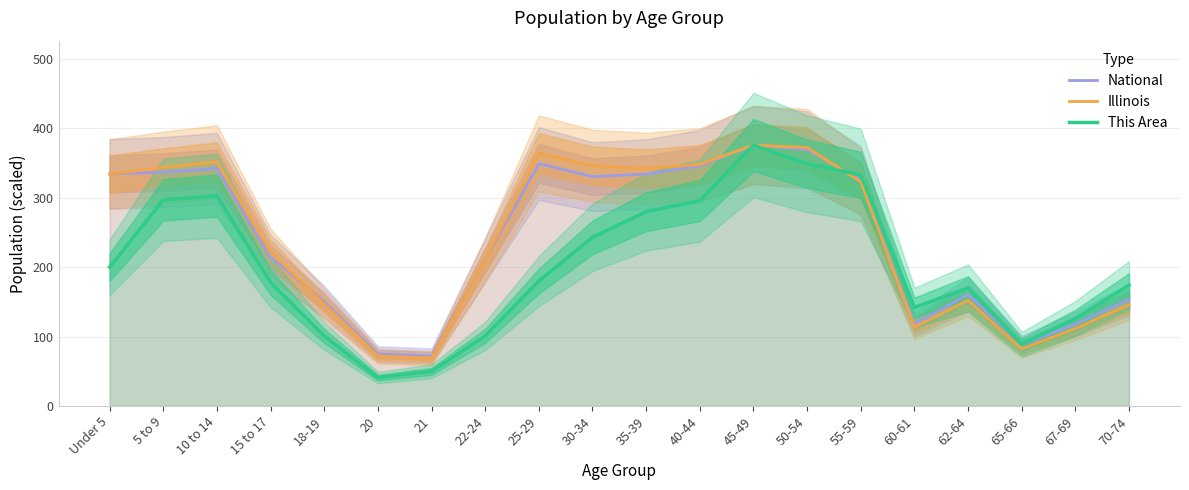

What is the value of the This Area point at the 13th from the left?

376.0